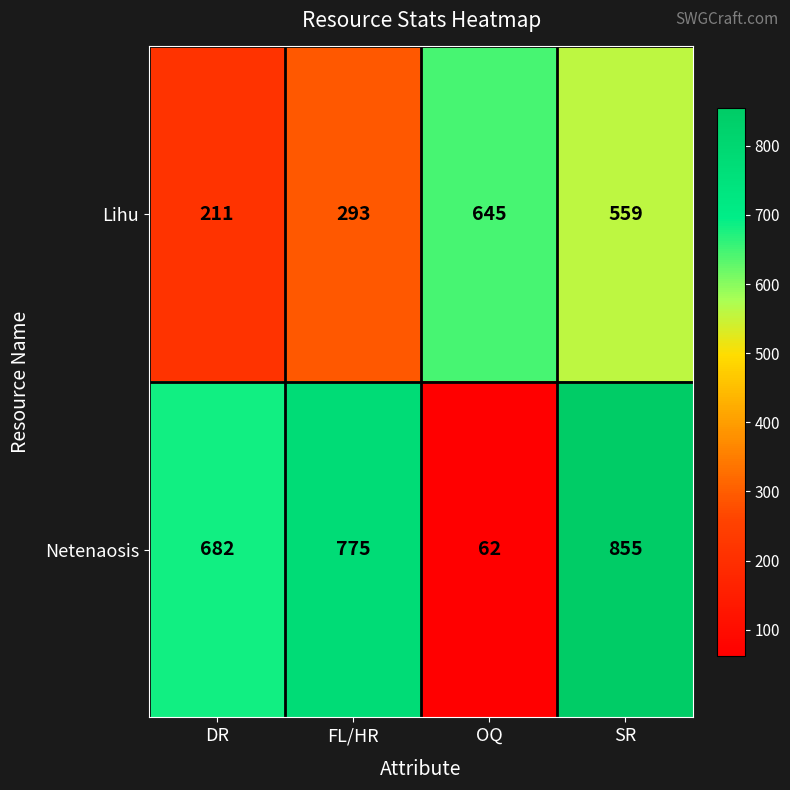

The value of Lihu at OQ is 212. True or false?

False